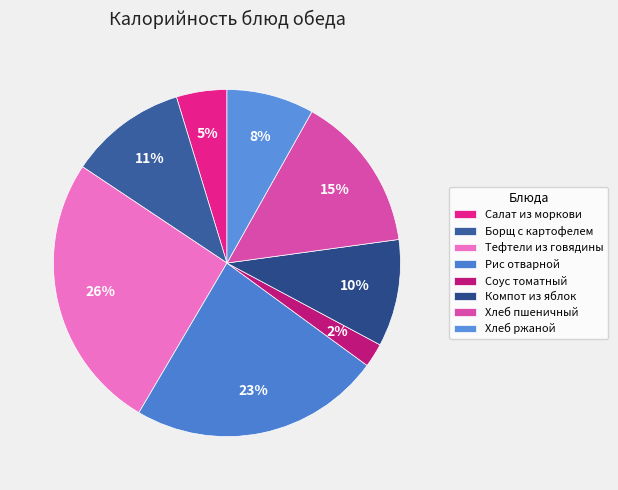

Which category has the smallest portion of the pie?

Соус томатный